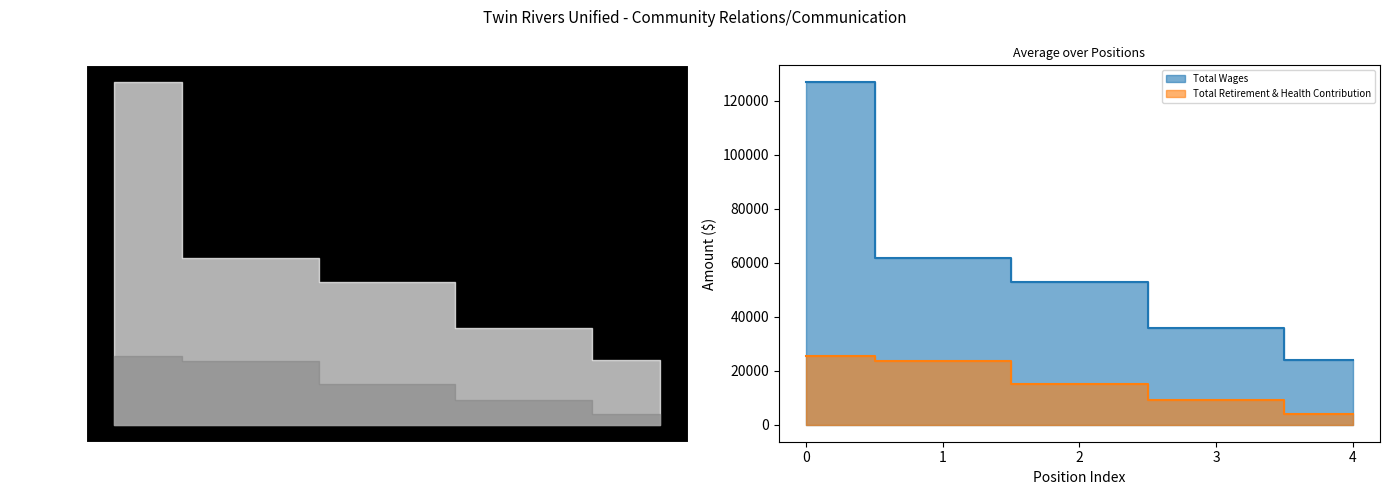

Reading right to left, transcribe all the data shown in this chart.

Total Wages: 24049	35716	53010	61885	126817
Total Retirement & Health Contribution: 4101	9123	14870	23727	25309